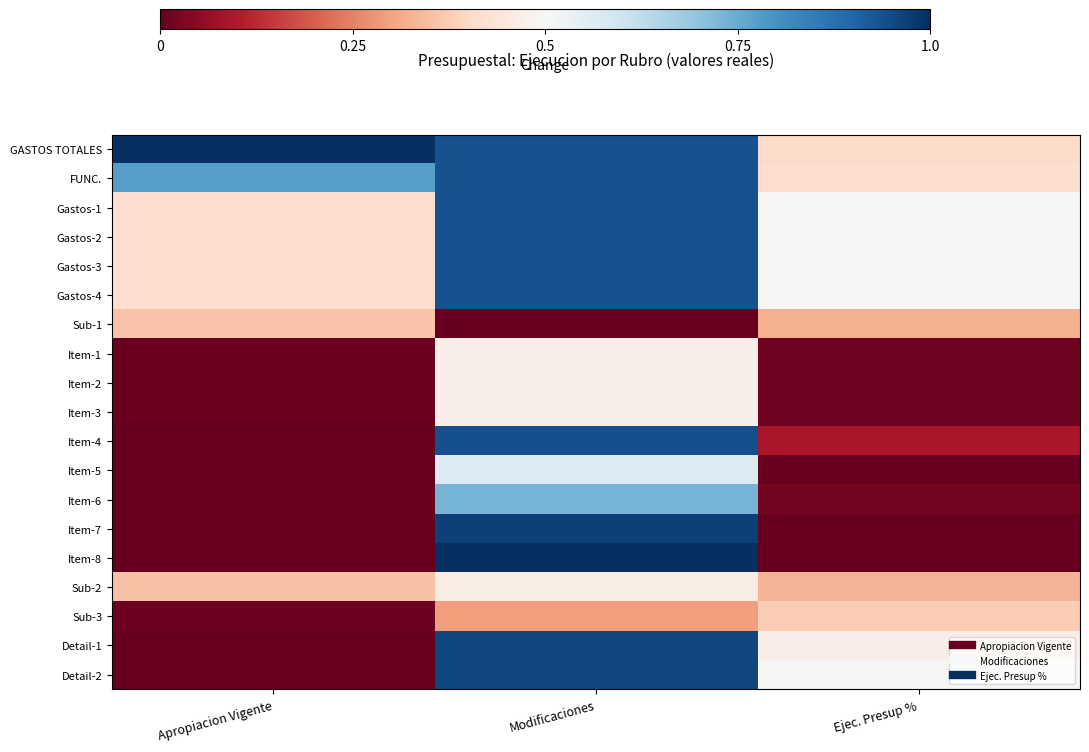

Reading left to right, transcribe all the data shown in this chart.

GASTOS TOTALES: Apropiacion Vigente=1.0	Modificaciones=0.9	Ejec. Presup %=0.4
FUNC.: Apropiacion Vigente=0.8	Modificaciones=0.9	Ejec. Presup %=0.4
Gastos-1: Apropiacion Vigente=0.4	Modificaciones=0.9	Ejec. Presup %=0.5
Gastos-2: Apropiacion Vigente=0.4	Modificaciones=0.9	Ejec. Presup %=0.5
Gastos-3: Apropiacion Vigente=0.4	Modificaciones=0.9	Ejec. Presup %=0.5
Gastos-4: Apropiacion Vigente=0.4	Modificaciones=0.9	Ejec. Presup %=0.5
Sub-1: Apropiacion Vigente=0.4	Modificaciones=0.0	Ejec. Presup %=0.3
Item-1: Apropiacion Vigente=0.0	Modificaciones=0.5	Ejec. Presup %=0.0
Item-2: Apropiacion Vigente=0.0	Modificaciones=0.5	Ejec. Presup %=0.0
Item-3: Apropiacion Vigente=0.0	Modificaciones=0.5	Ejec. Presup %=0.0
Item-4: Apropiacion Vigente=0.0	Modificaciones=0.9	Ejec. Presup %=0.1
Item-5: Apropiacion Vigente=0.0	Modificaciones=0.6	Ejec. Presup %=0.0
Item-6: Apropiacion Vigente=0.0	Modificaciones=0.7	Ejec. Presup %=0.0
Item-7: Apropiacion Vigente=0.0	Modificaciones=1.0	Ejec. Presup %=0.0
Item-8: Apropiacion Vigente=0.0	Modificaciones=1.0	Ejec. Presup %=0.0
Sub-2: Apropiacion Vigente=0.4	Modificaciones=0.5	Ejec. Presup %=0.3
Sub-3: Apropiacion Vigente=0.0	Modificaciones=0.3	Ejec. Presup %=0.4
Detail-1: Apropiacion Vigente=0.0	Modificaciones=1.0	Ejec. Presup %=0.5
Detail-2: Apropiacion Vigente=0.0	Modificaciones=1.0	Ejec. Presup %=0.5